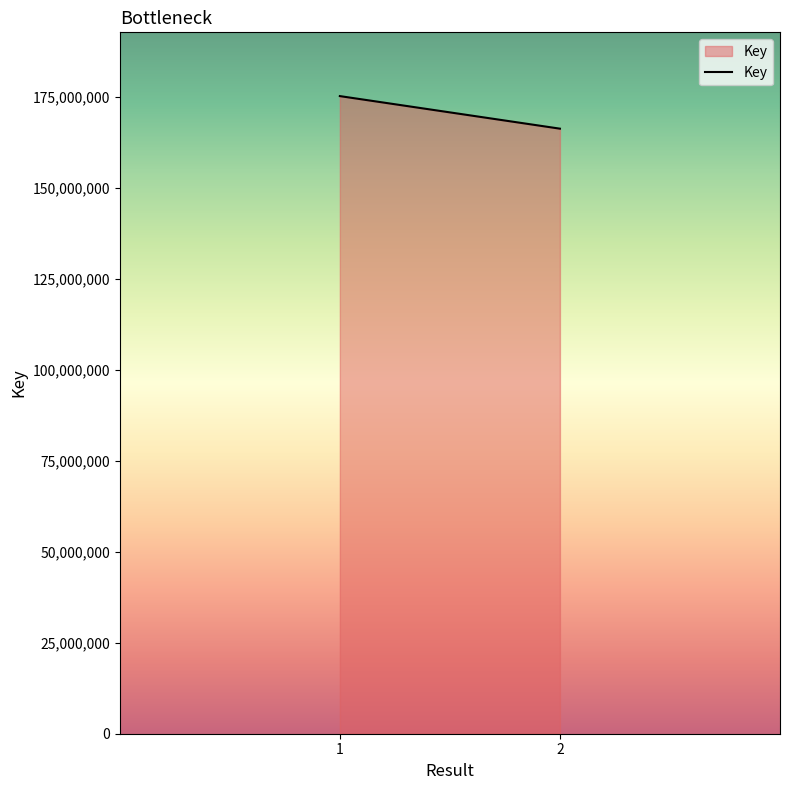

At which label is the value closest to 170763274?

2